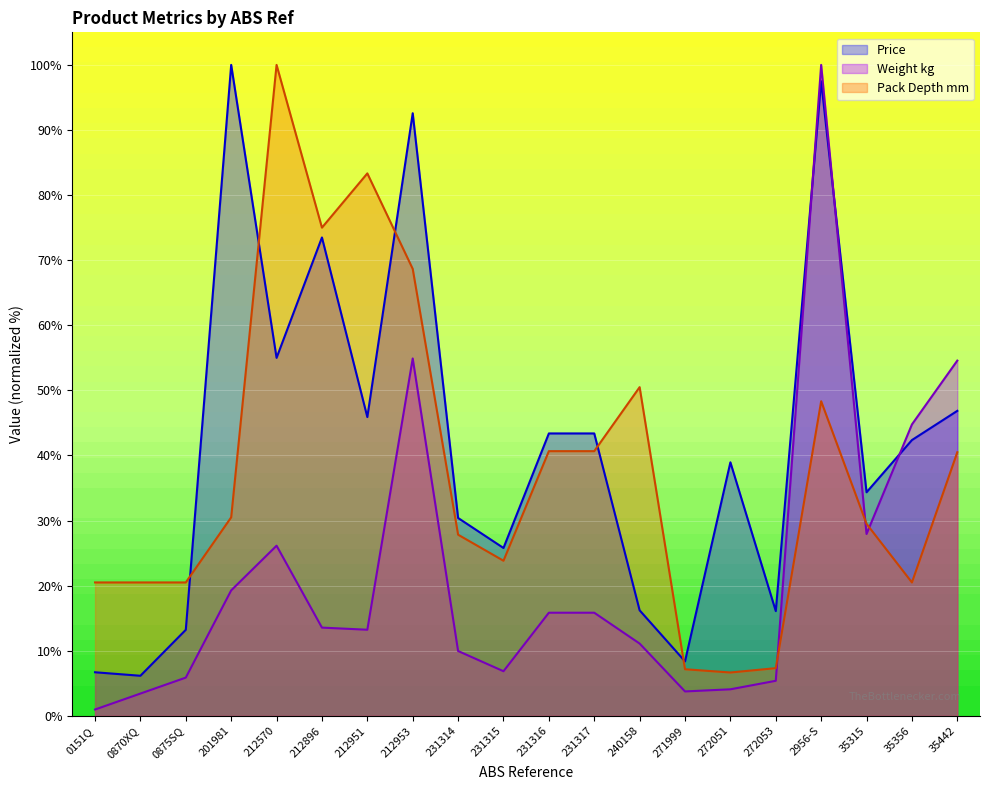

Reading left to right, what are all the values shown in this chart?

Price: 0151Q=6.7	0870XQ=6.2	0875SQ=13.2	201981=100.0	212570=55.0	212896=73.5	212951=45.9	212953=92.6	231314=30.4	231315=25.8	231316=43.4	231317=43.4	240158=16.2	271999=8.4	272051=39.0	272053=16.1	2956-S=97.5	35315=34.4	35356=42.4	35442=46.9
Weight kg: 0151Q=1.0	0870XQ=3.4	0875SQ=5.9	201981=19.3	212570=26.1	212896=13.6	212951=13.2	212953=54.9	231314=10.0	231315=6.9	231316=15.8	231317=15.8	240158=11.1	271999=3.8	272051=4.1	272053=5.4	2956-S=100.0	35315=27.9	35356=44.8	35442=54.6
Pack Depth mm: 0151Q=20.5	0870XQ=20.5	0875SQ=20.5	201981=30.5	212570=100.0	212896=75.0	212951=83.3	212953=68.7	231314=27.8	231315=23.8	231316=40.7	231317=40.7	240158=50.5	271999=7.2	272051=6.7	272053=7.3	2956-S=48.3	35315=29.5	35356=20.5	35442=40.5